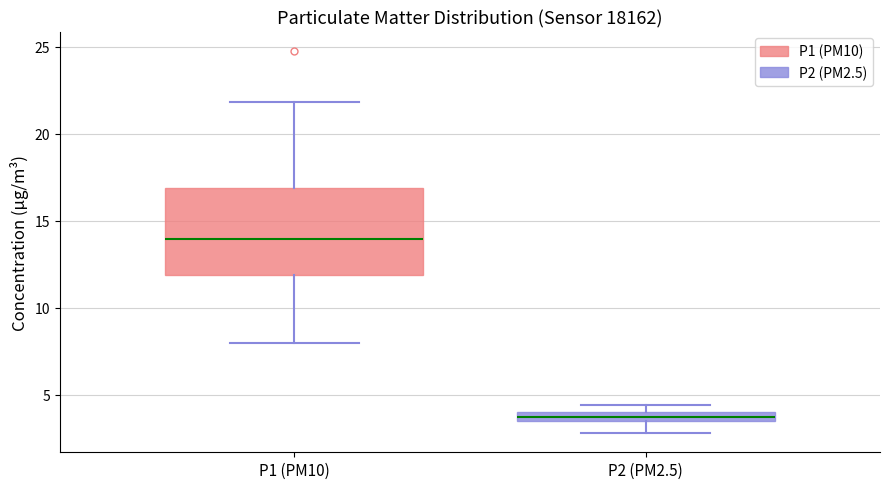

Which box is the tallest, from its lower edge to its upper edge?

P1 (PM10)